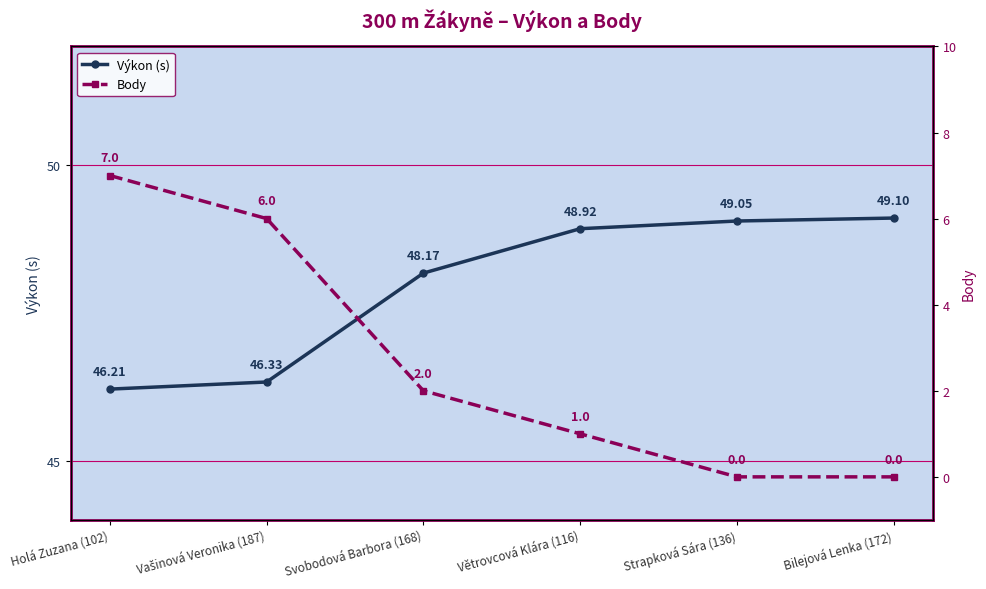

True or false: Výkon (s) and Body intersect in this chart.

False